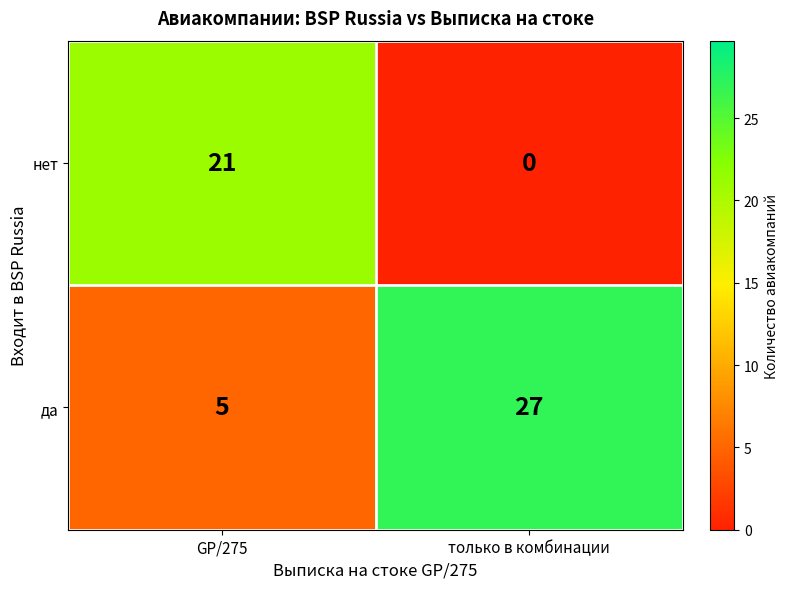

Which series has the largest range (max minus min)?

да